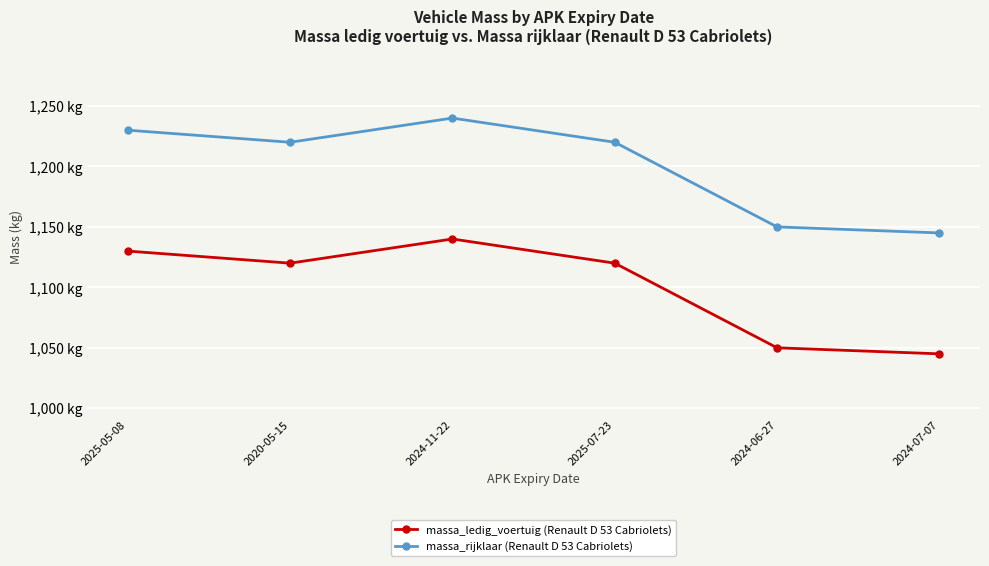

Between 2024-06-27 and 2025-05-08, which is larger?

2025-05-08